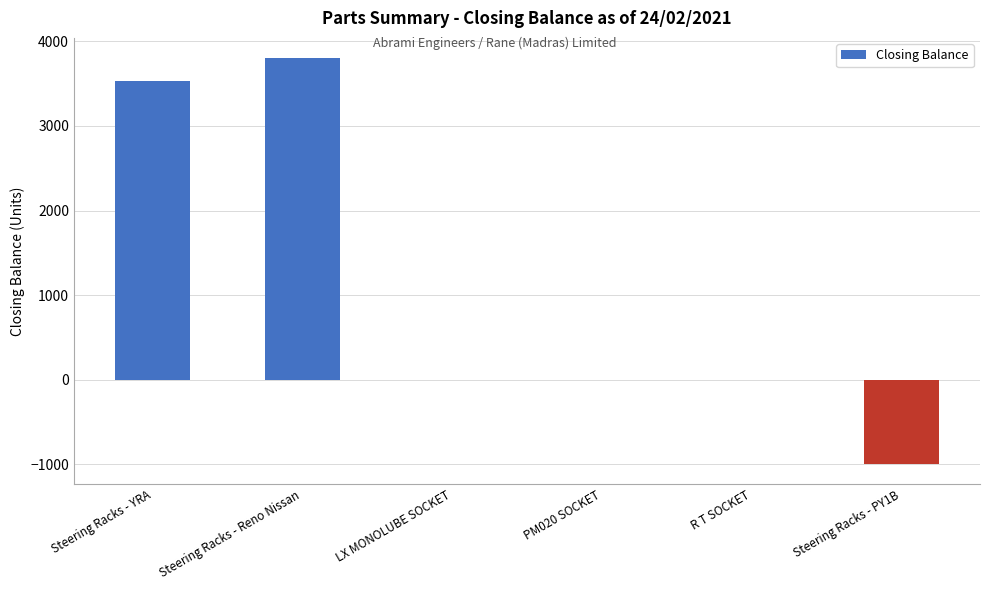

Reading left to right, extract all data points from this chart.

3530	3800	0	0	0	-994